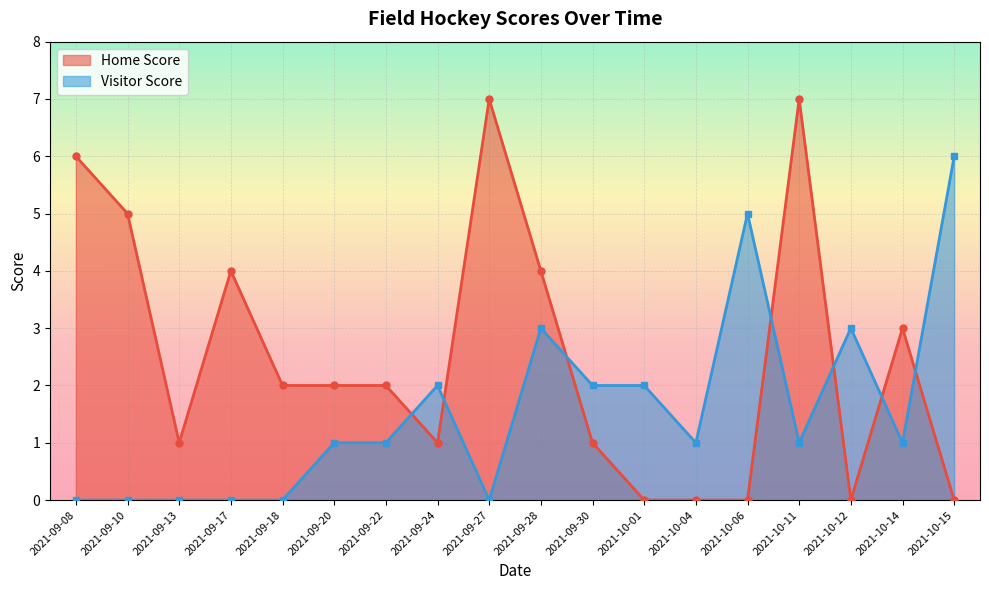

Where do Visitor Score and Home Score first cross each other?

2021-09-22 and 2021-09-24